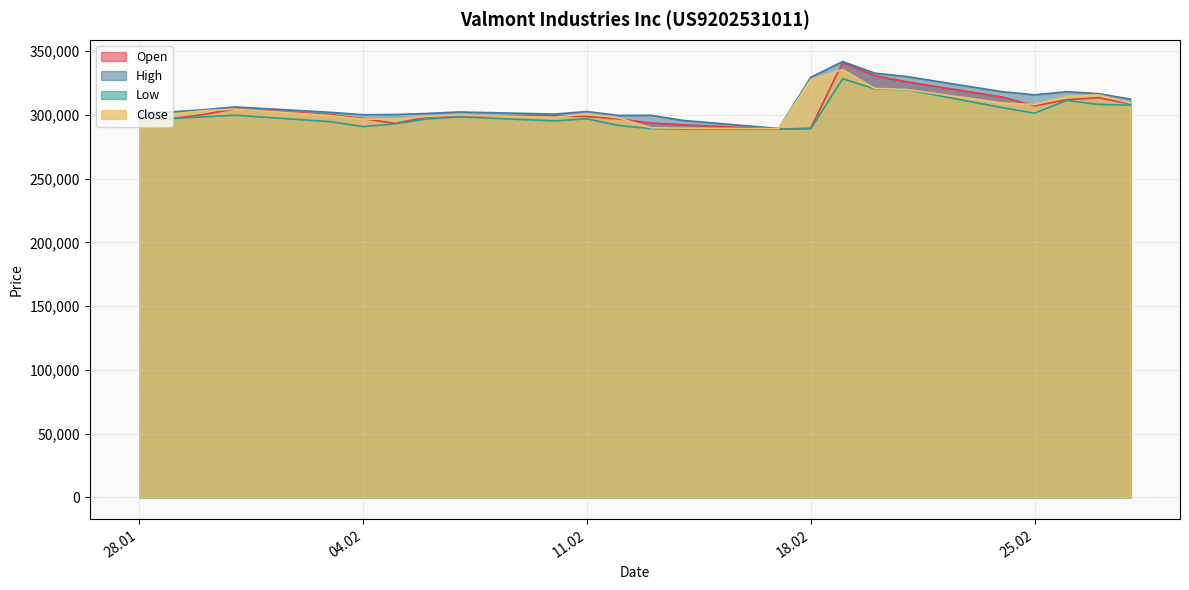

True or false: Open and High cross at least once.

False